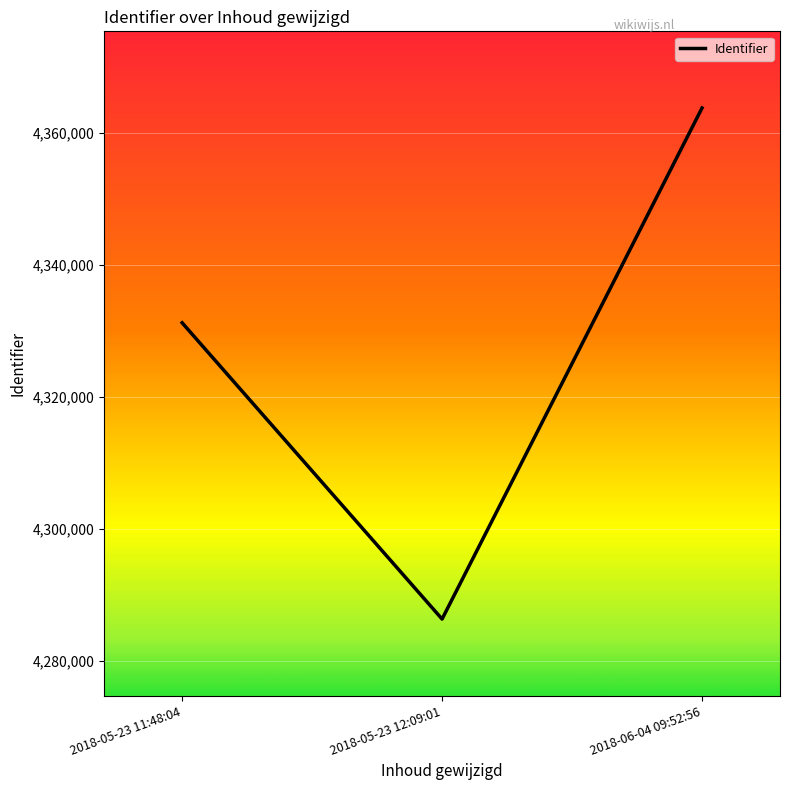

Read the value at 2018-05-23 11:48:04.

4331252